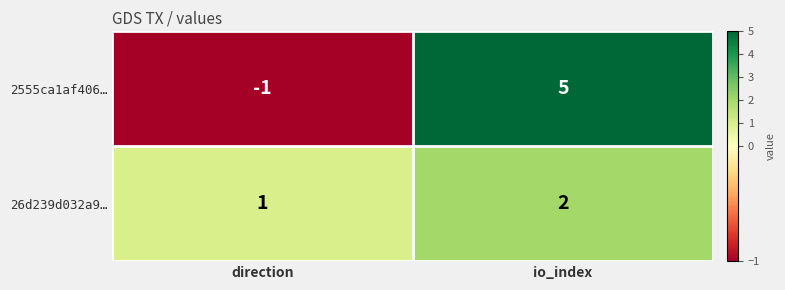

What is the sum of all 2555ca1af406… values?

4